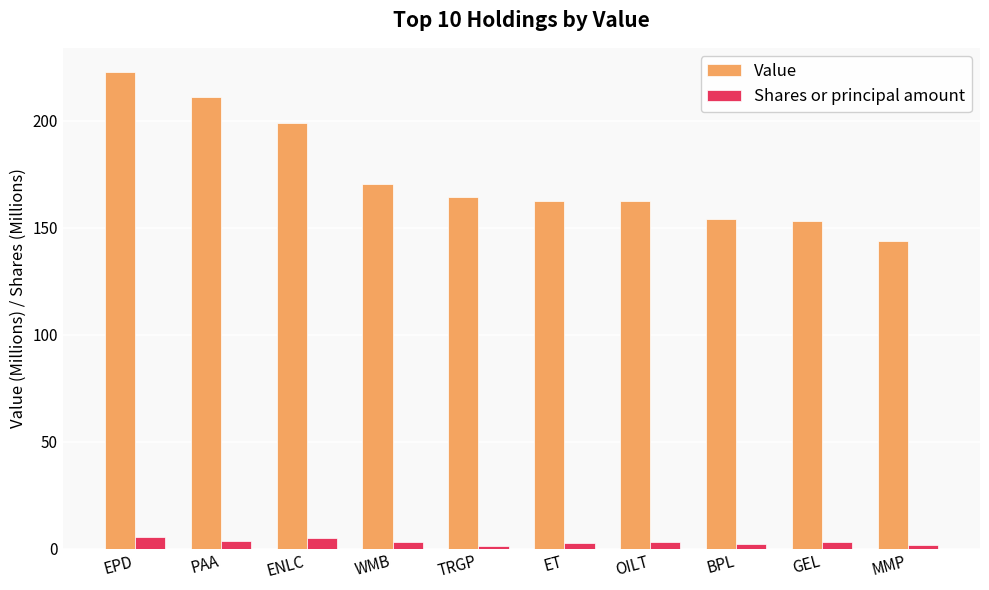

What is the spread (max minus min) of values at OILT?

159.0